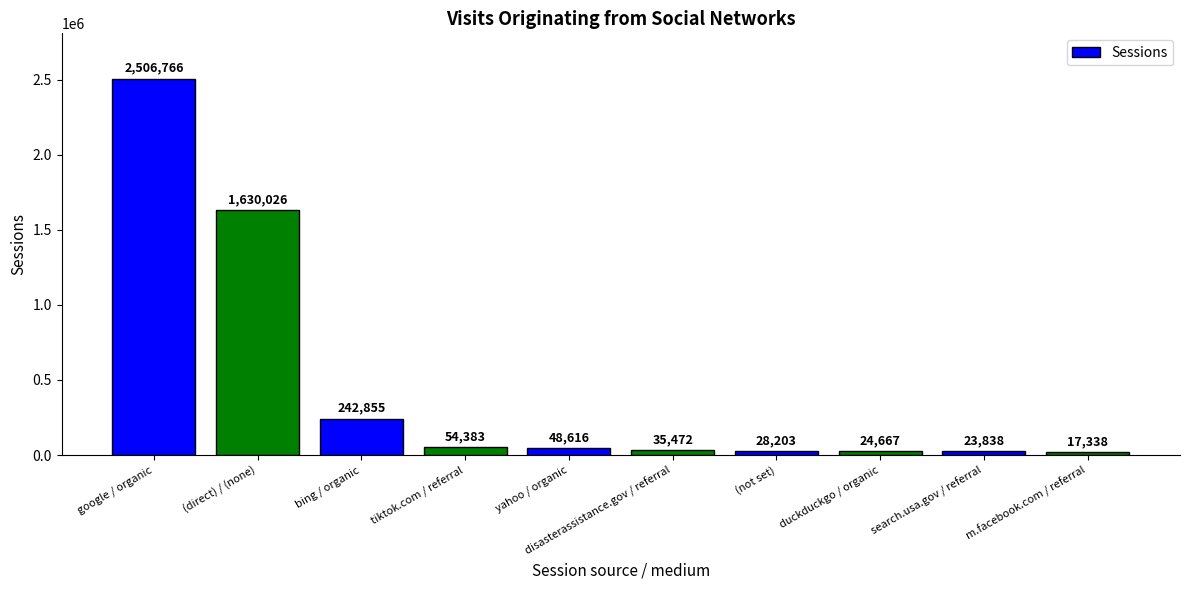

Reading left to right, transcribe all the data shown in this chart.

2506766	1630026	242855	54383	48616	35472	28203	24667	23838	17338